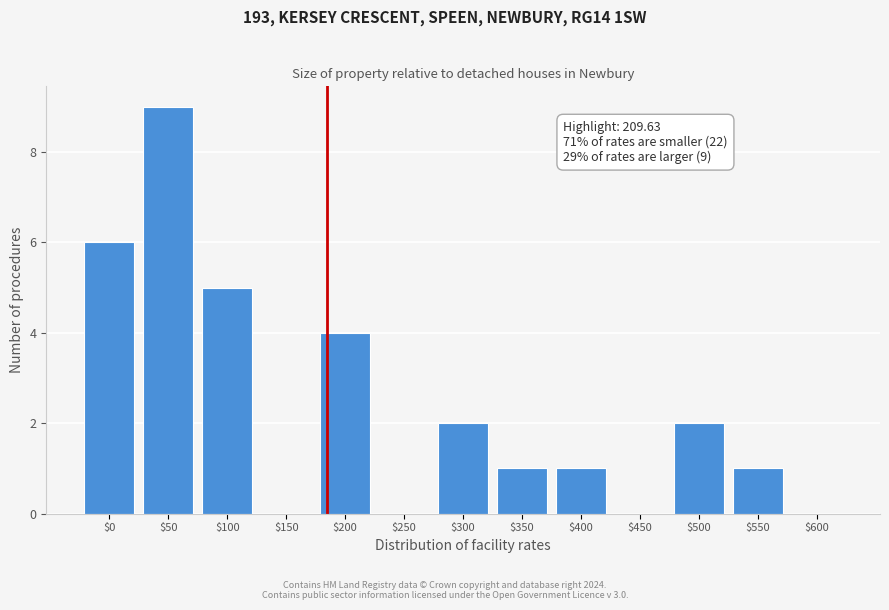

Which category has the highest value across all series?

$50